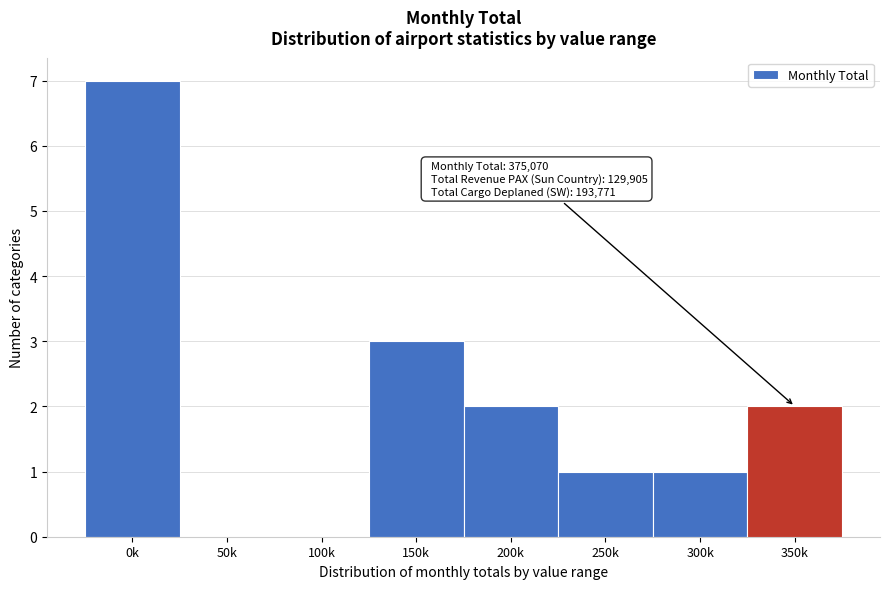

Reading left to right, transcribe all the data shown in this chart.

0k=7	50k=0	100k=0	150k=3	200k=2	250k=1	300k=1	350k=2